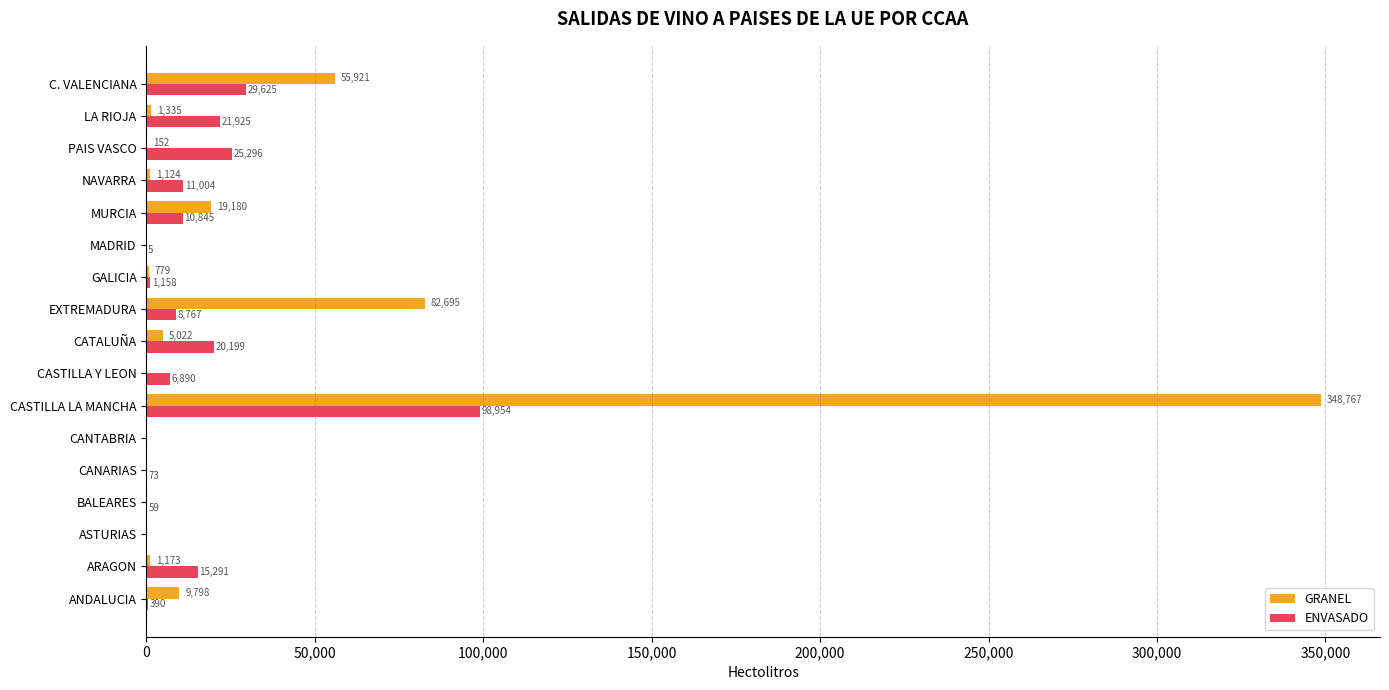

What is the average value of the ENVASADO series?

14734